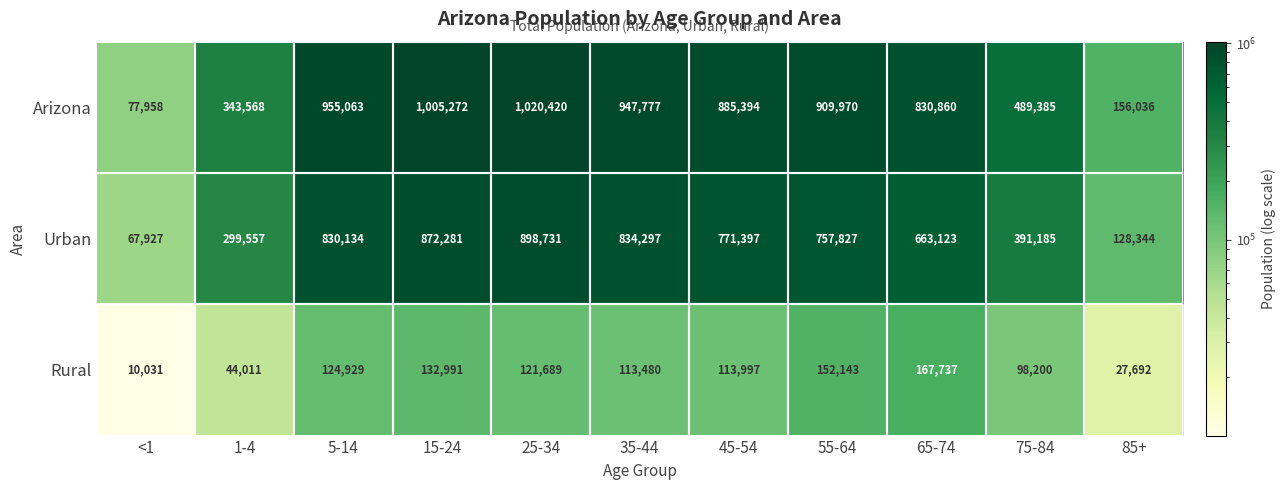

What is the average value of the Arizona series?

692882